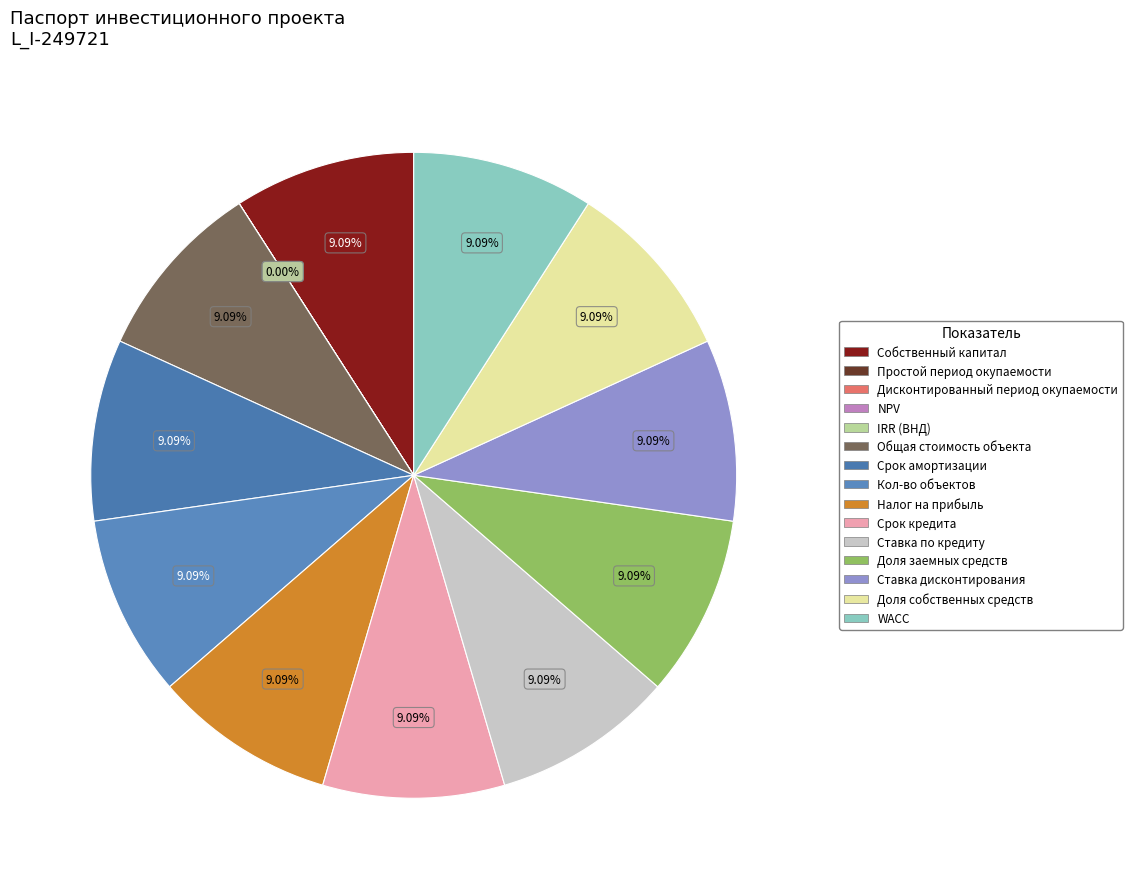

Rank the categories by value from highest to lowest.

Собственный капитал, Общая стоимость объекта, Срок амортизации, Кол-во объектов, Налог на прибыль, Срок кредита, Ставка по кредиту, Доля заемных средств, Ставка дисконтирования, Доля собственных средств, WACC, Простой период окупаемости, Дисконтированный период окупаемости, NPV, IRR (ВНД)